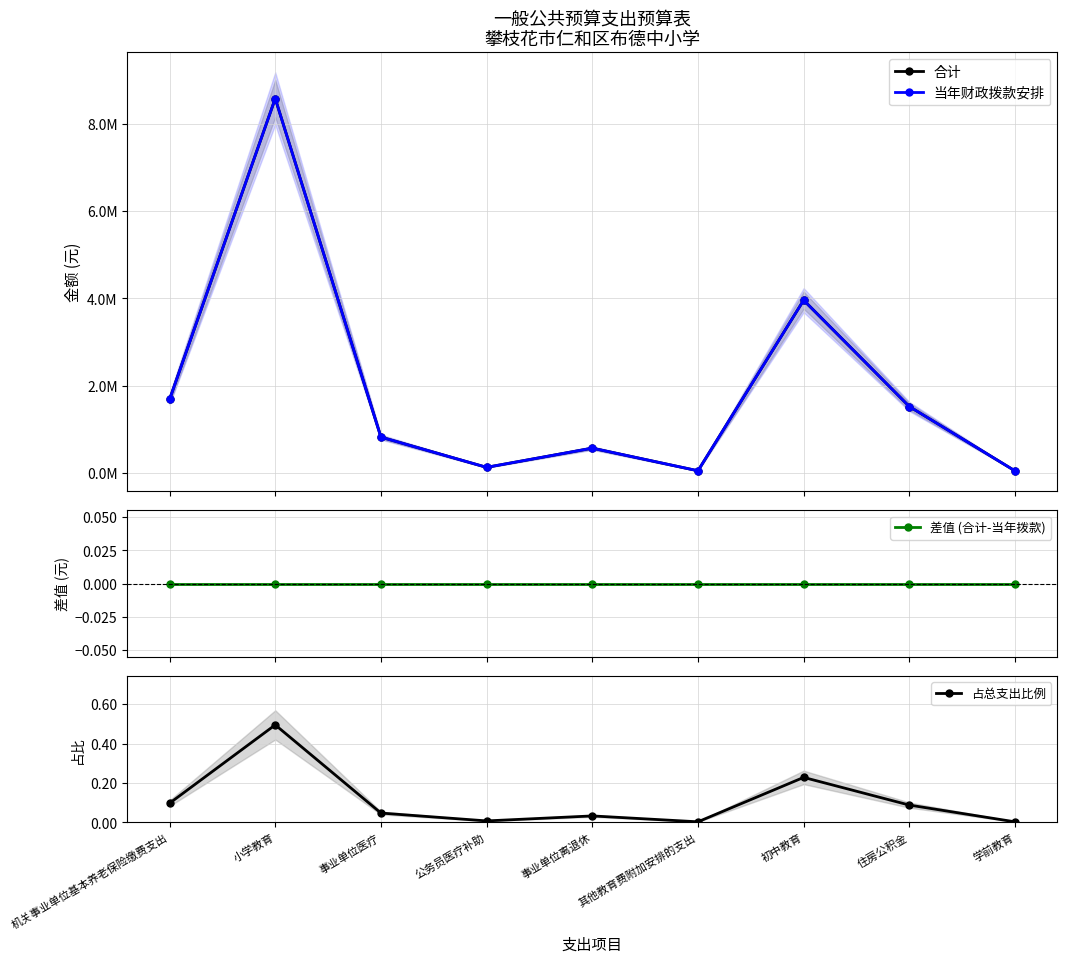

Which series has the largest total across all categories?

合计